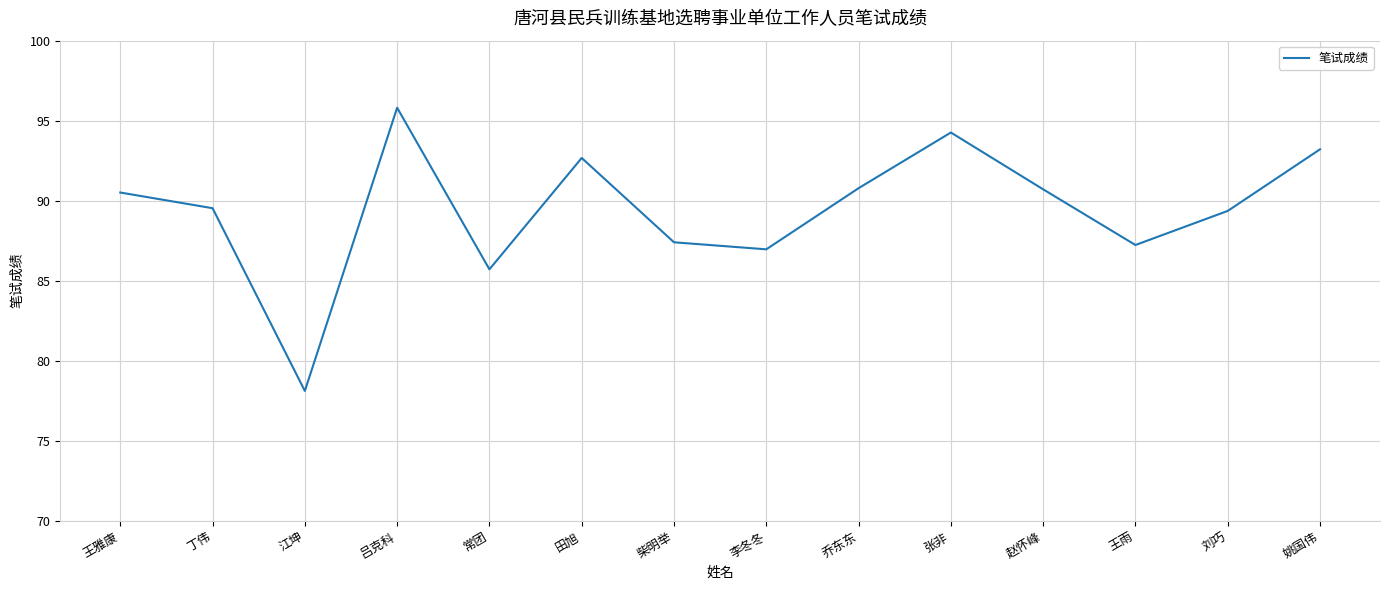

The chart shows a value of 44.3 at 江坤. True or false?

False